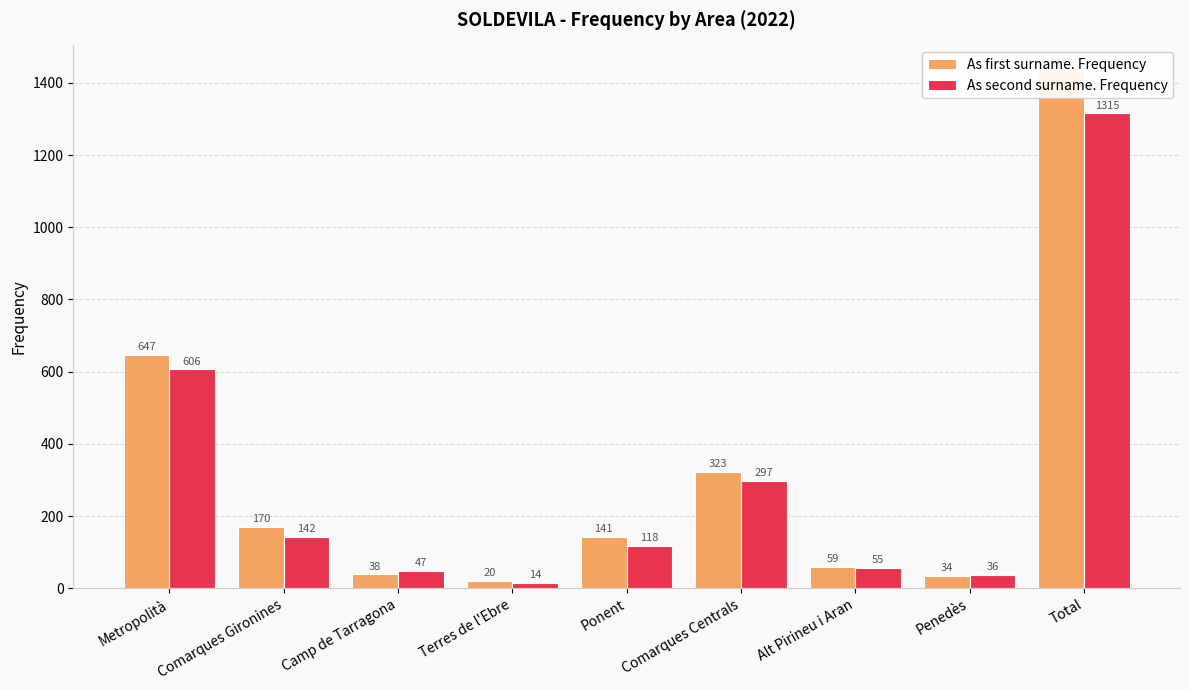

True or false: As first surname. Frequency has a value of 34 at Penedès.

True